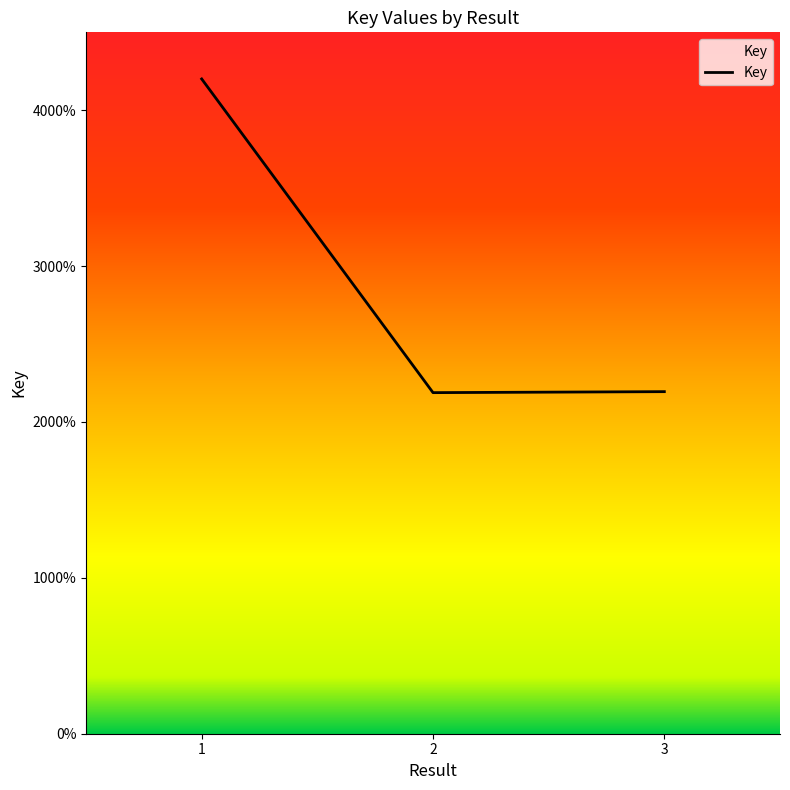

Is this an area chart (filled region under the line)?

Yes